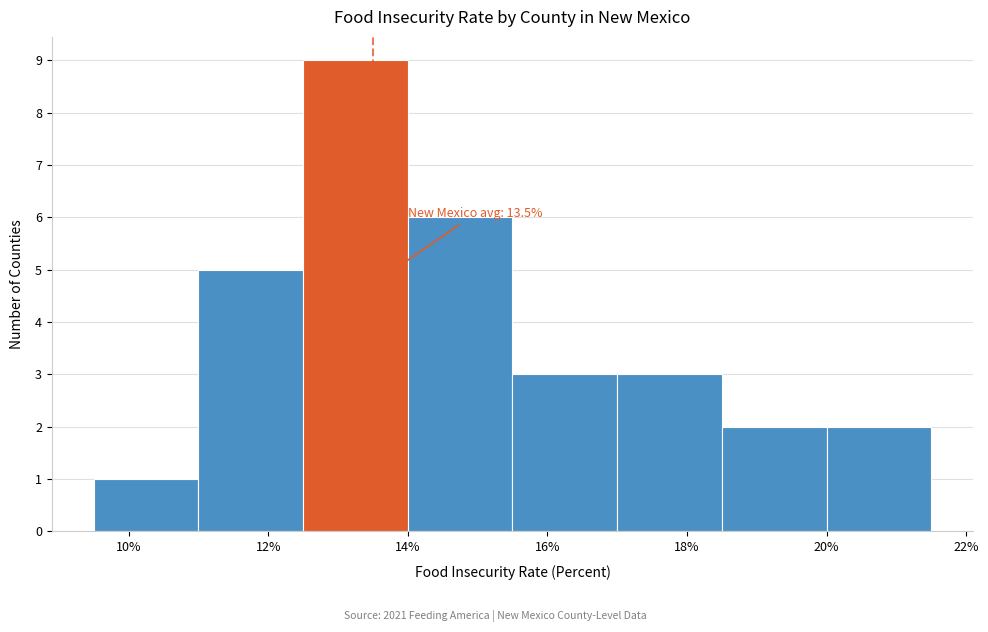

Which range on the x-axis has the tallest bar?

12.5 to 14.0